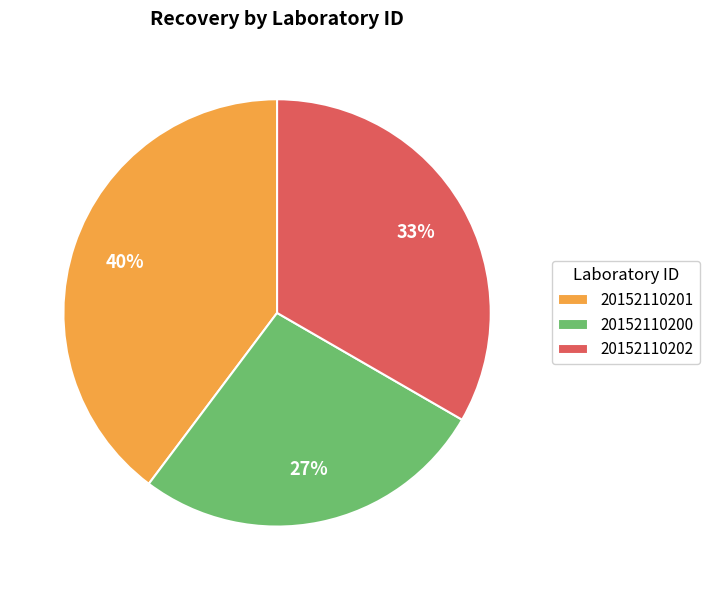

Between 20152110201 and 20152110200, which is larger?

20152110201